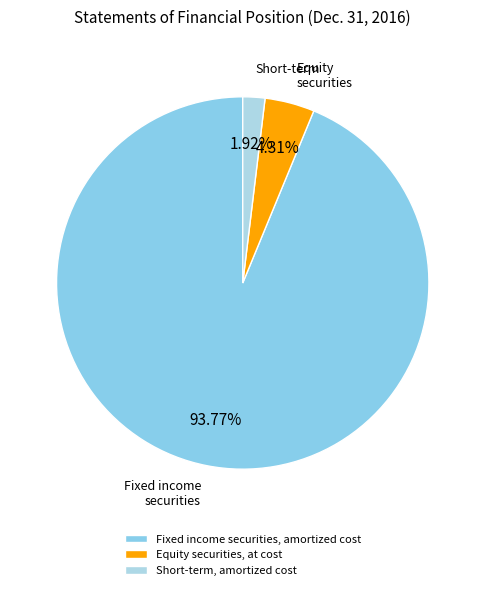

To the nearest percent, what is the average slice percentage?

33%